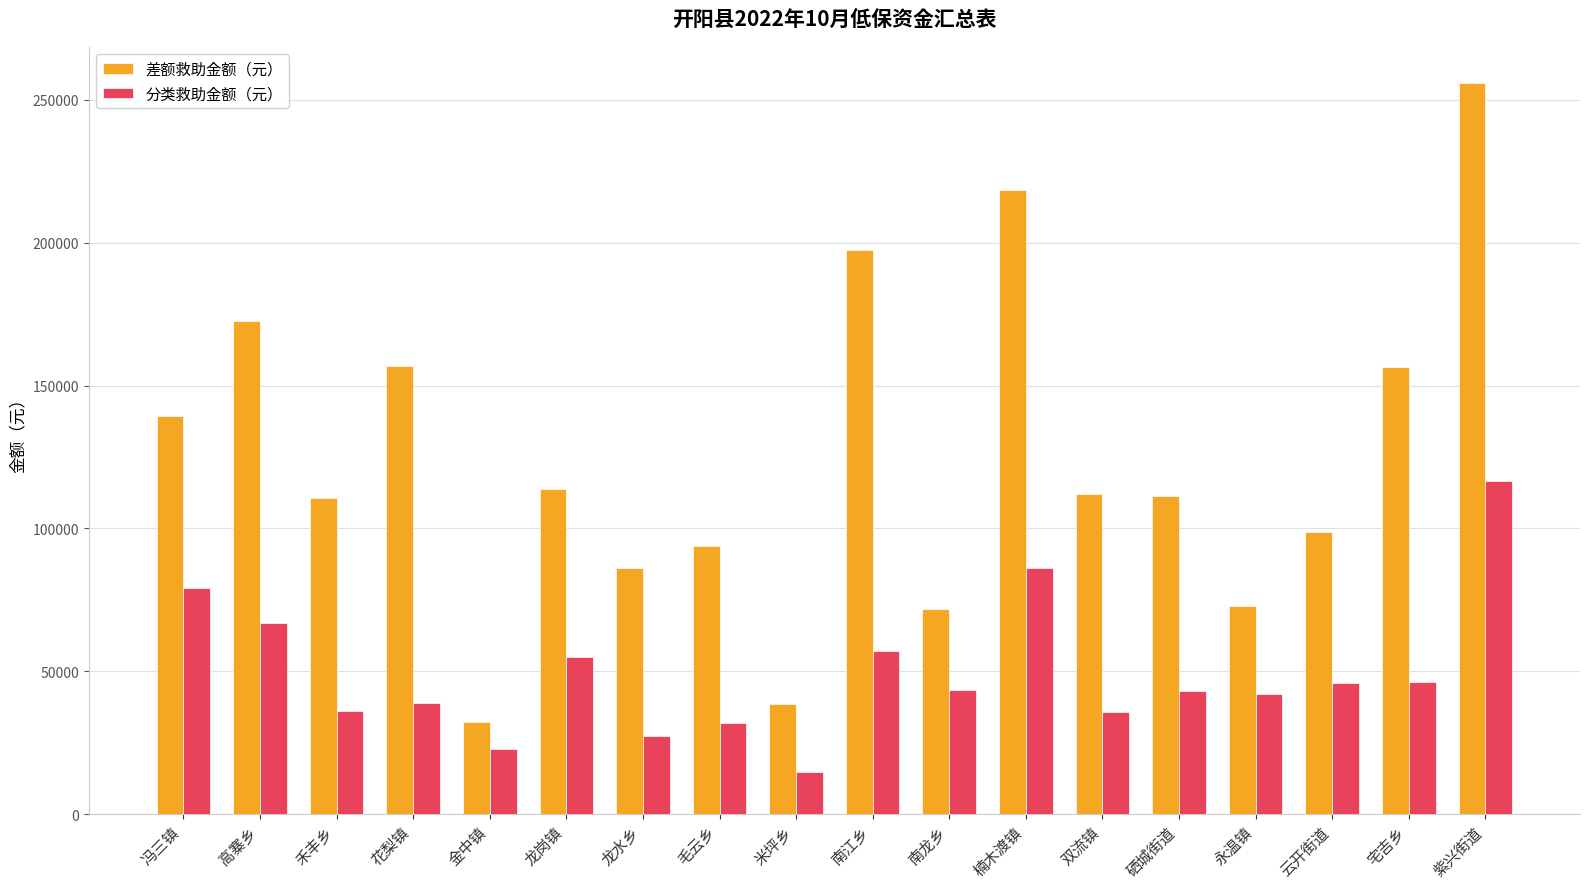

What is the difference between the 差额救助金额（元） values at 冯三镇 and 楠木渡镇?

79190